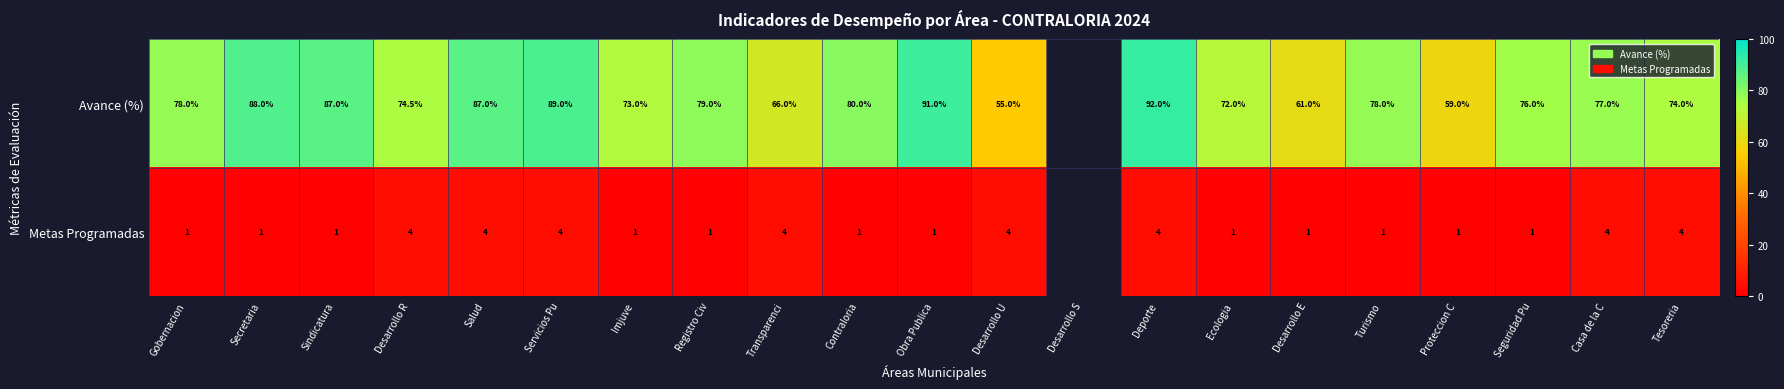

The value of Avance (%) at Sindicatura is 87.0. True or false?

True